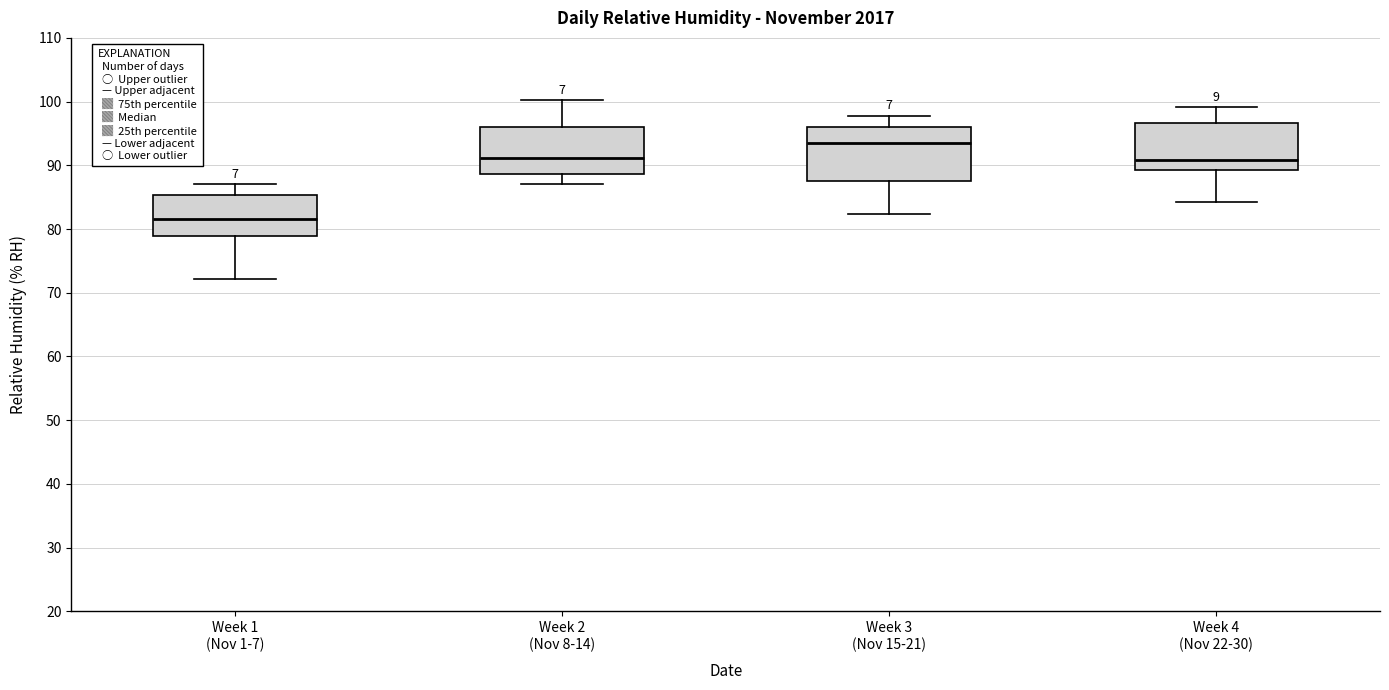

Reading left to right, transcribe this box plot: for each box, give where its median line is, the range the box spans, and where its two whiskers end, as read against the y-axis. The values are not printed on the chart, so give them approximately, as read against the axis.

Week 1 (Nov 1-7): median 82, box 79 to 85, whiskers 72 to 87
Week 2 (Nov 8-14): median 91, box 89 to 96, whiskers 87 to 100
Week 3 (Nov 15-21): median 94, box 88 to 96, whiskers 82 to 98
Week 4 (Nov 22-30): median 91, box 89 to 97, whiskers 84 to 99